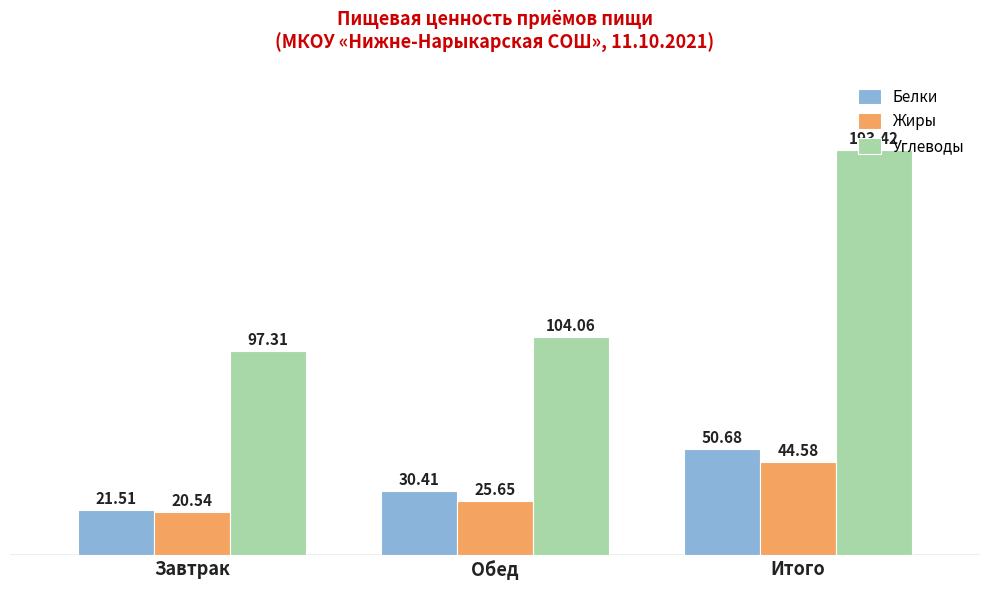

Which category has the lowest value across all series?

Завтрак